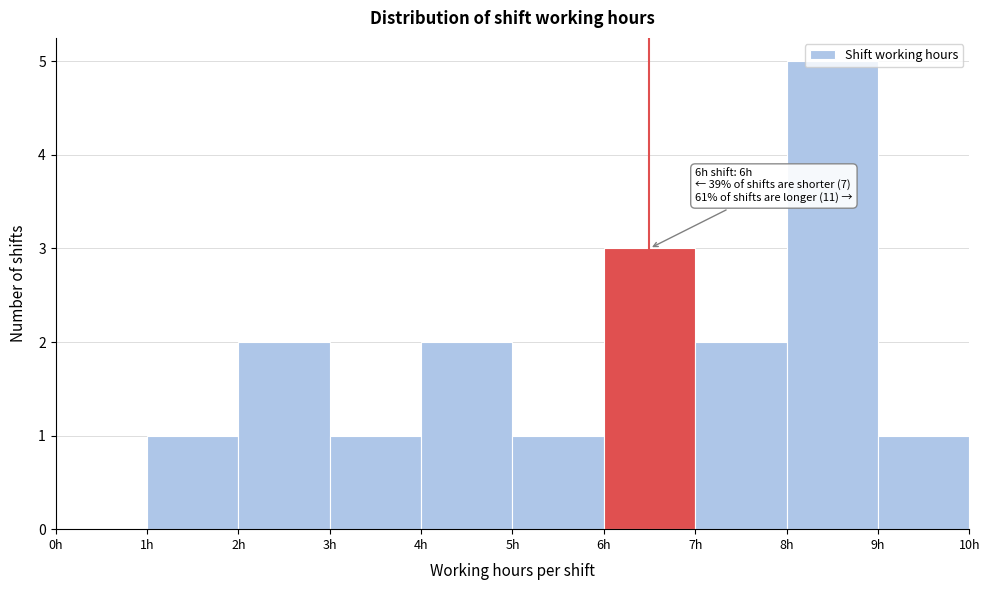

Over which range of the x-axis is the bar tallest?

8 to 9